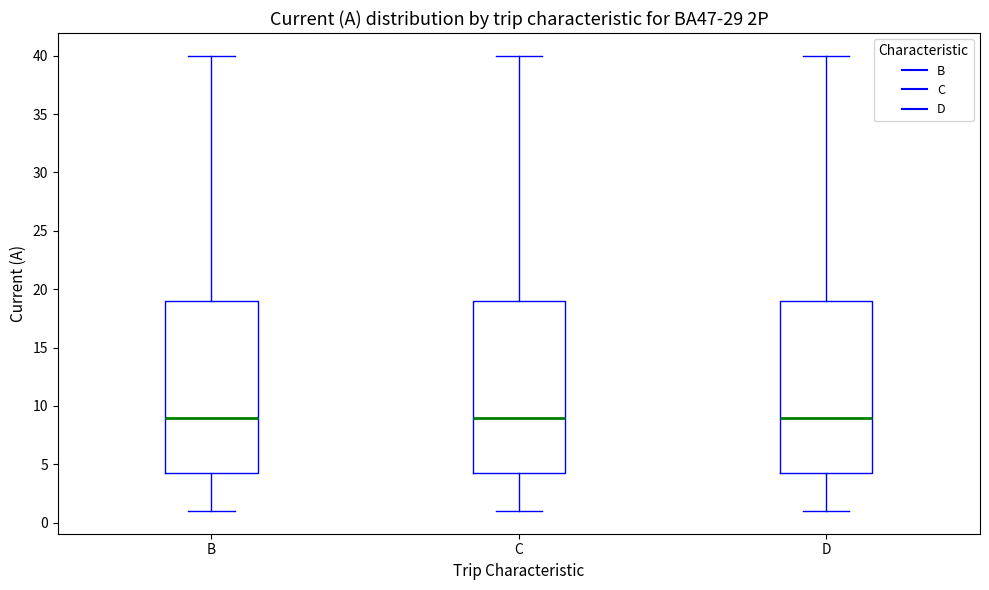

Where is the upper edge of the box for D on the y-axis? The values are not printed on the chart, so give them approximately, as read against the axis.

19.0